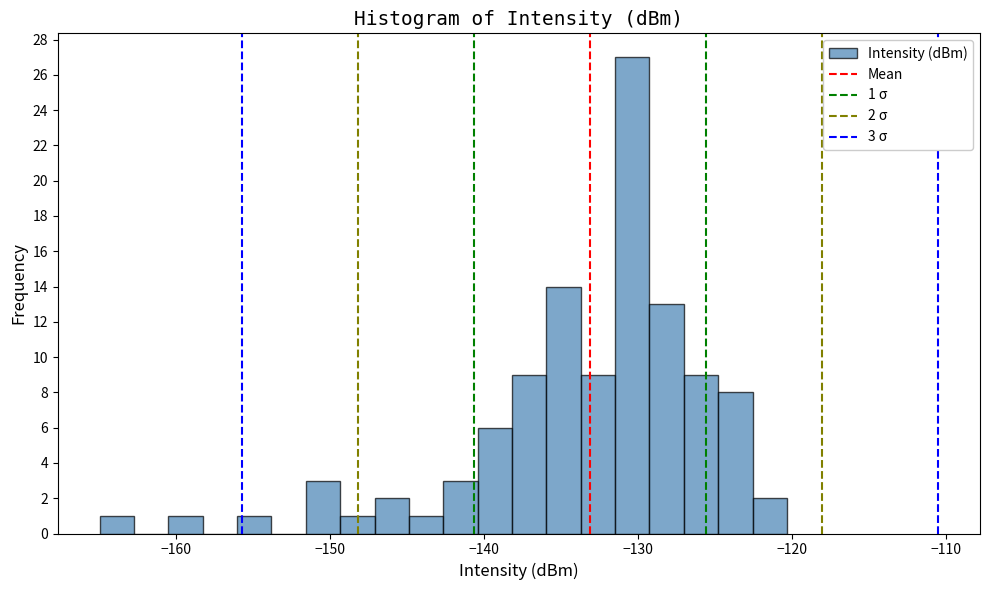

Around what value on the x-axis is the tallest bar? Give the approximate position of its centre, as read against the axis.

-130